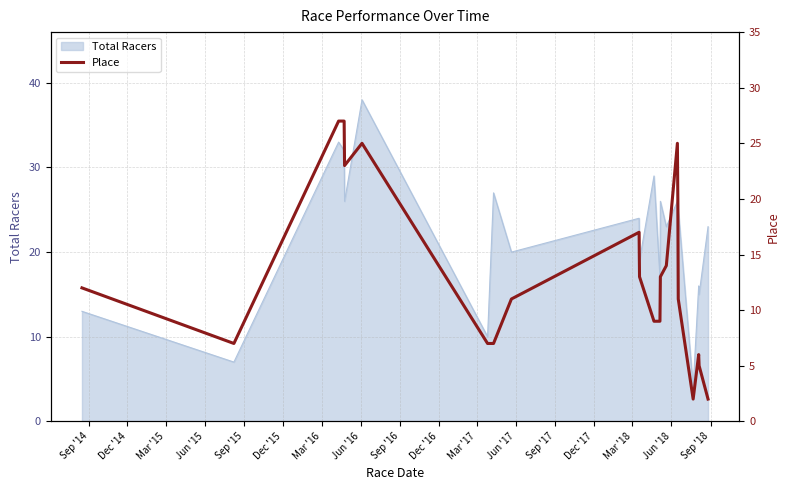

What is the lowest value of the Total Racers series?

4